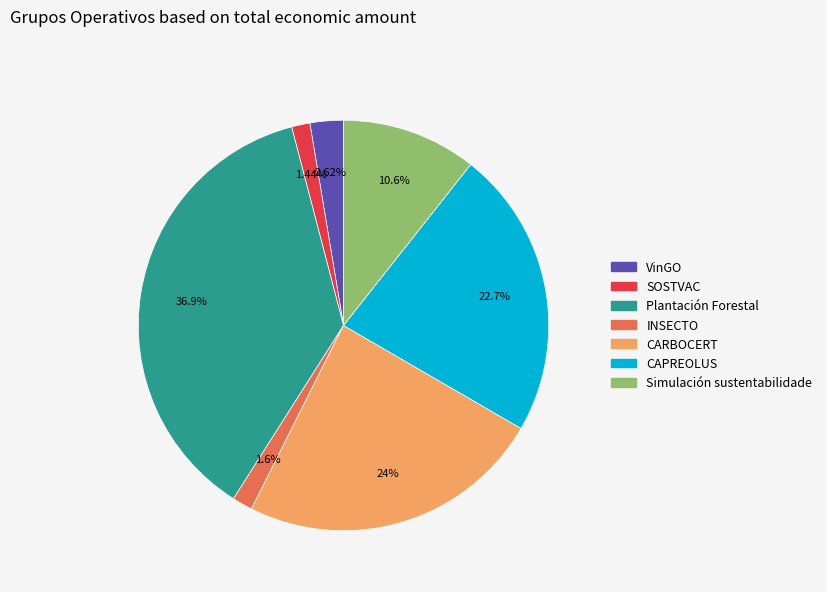

To the nearest percent, what is the difference between the largest and smallest slice percentages?

35%